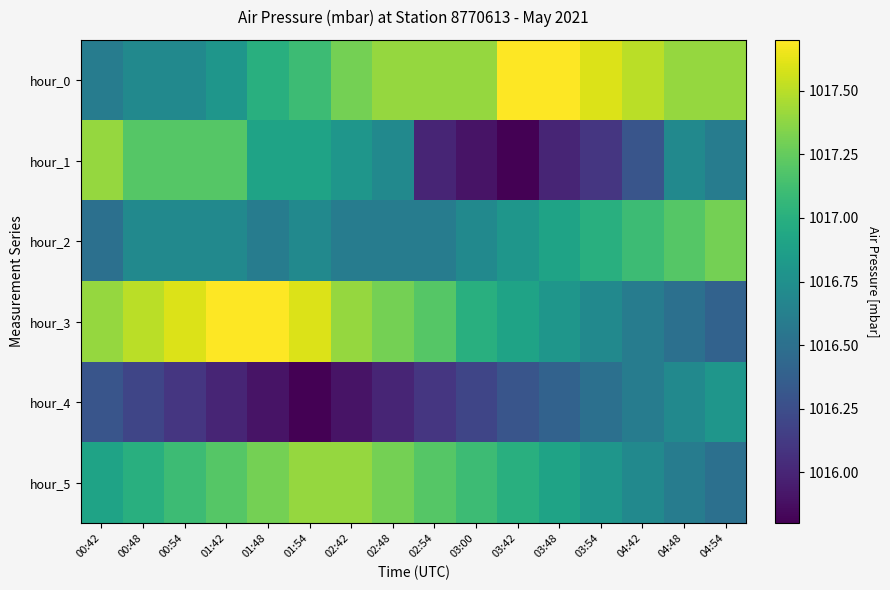

Reading left to right, transcribe all the data shown in this chart.

hour_0: 00:42=1016.6	00:48=1016.7	00:54=1016.7	01:42=1016.8	01:48=1017.0	01:54=1017.1	02:42=1017.3	02:48=1017.4	02:54=1017.4	03:00=1017.4	03:42=1017.7	03:48=1017.7	03:54=1017.6	04:42=1017.5	04:48=1017.4	04:54=1017.4
hour_1: 00:42=1017.4	00:48=1017.2	00:54=1017.2	01:42=1017.2	01:48=1016.9	01:54=1016.9	02:42=1016.8	02:48=1016.7	02:54=1016.0	03:00=1015.9	03:42=1015.8	03:48=1016.0	03:54=1016.1	04:42=1016.3	04:48=1016.7	04:54=1016.6
hour_2: 00:42=1016.5	00:48=1016.7	00:54=1016.7	01:42=1016.7	01:48=1016.6	01:54=1016.7	02:42=1016.6	02:48=1016.6	02:54=1016.6	03:00=1016.7	03:42=1016.8	03:48=1016.9	03:54=1017.0	04:42=1017.1	04:48=1017.2	04:54=1017.3
hour_3: 00:42=1017.4	00:48=1017.5	00:54=1017.6	01:42=1017.7	01:48=1017.7	01:54=1017.6	02:42=1017.4	02:48=1017.3	02:54=1017.2	03:00=1017.0	03:42=1016.9	03:48=1016.8	03:54=1016.7	04:42=1016.6	04:48=1016.5	04:54=1016.4
hour_4: 00:42=1016.3	00:48=1016.2	00:54=1016.1	01:42=1016.0	01:48=1015.9	01:54=1015.8	02:42=1015.9	02:48=1016.0	02:54=1016.1	03:00=1016.2	03:42=1016.3	03:48=1016.4	03:54=1016.5	04:42=1016.6	04:48=1016.7	04:54=1016.8
hour_5: 00:42=1016.9	00:48=1017.0	00:54=1017.1	01:42=1017.2	01:48=1017.3	01:54=1017.4	02:42=1017.4	02:48=1017.3	02:54=1017.2	03:00=1017.1	03:42=1017.0	03:48=1016.9	03:54=1016.8	04:42=1016.7	04:48=1016.6	04:54=1016.5